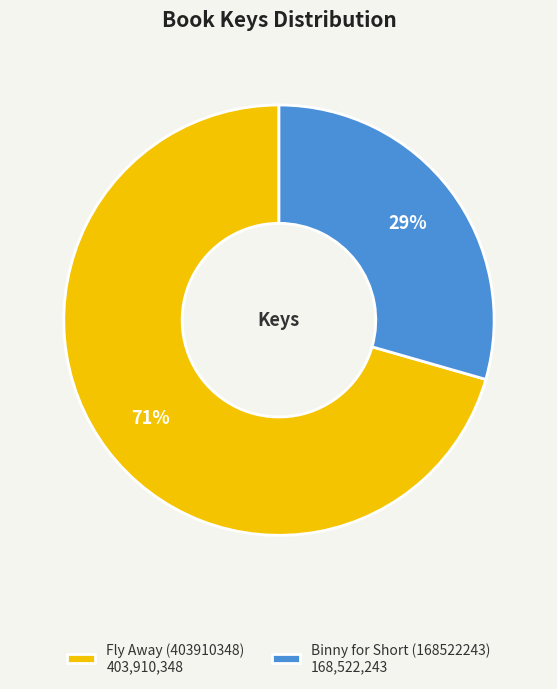

True or false: Fly Away (403910348) accounts for 57% of the total.

False